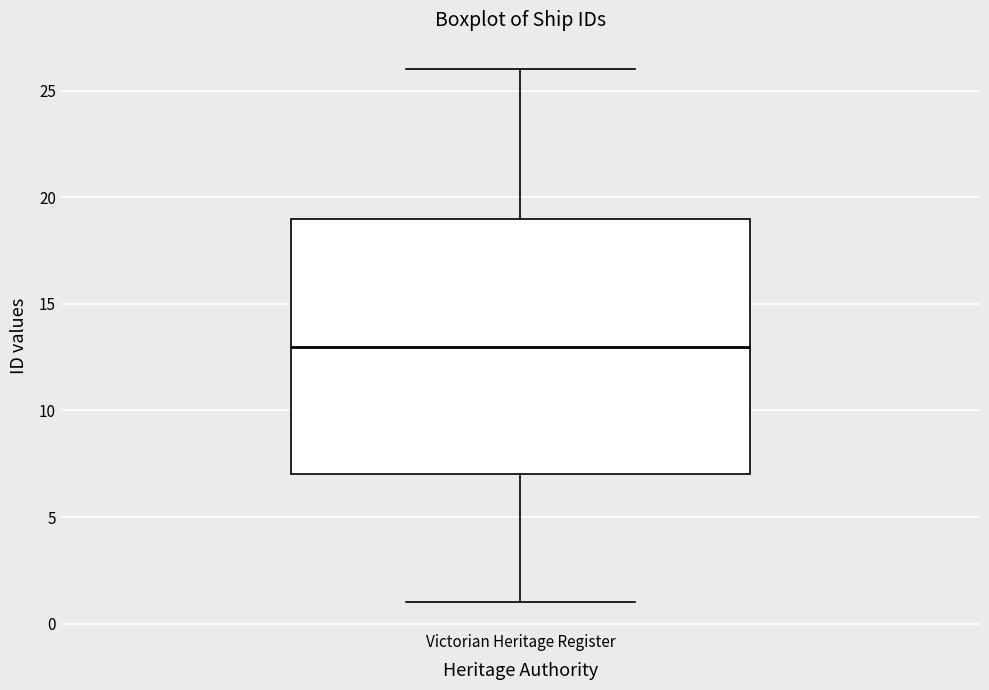

Where does the upper whisker of the box for Victorian Heritage Register end on the y-axis? The values are not printed on the chart, so give them approximately, as read against the axis.

26